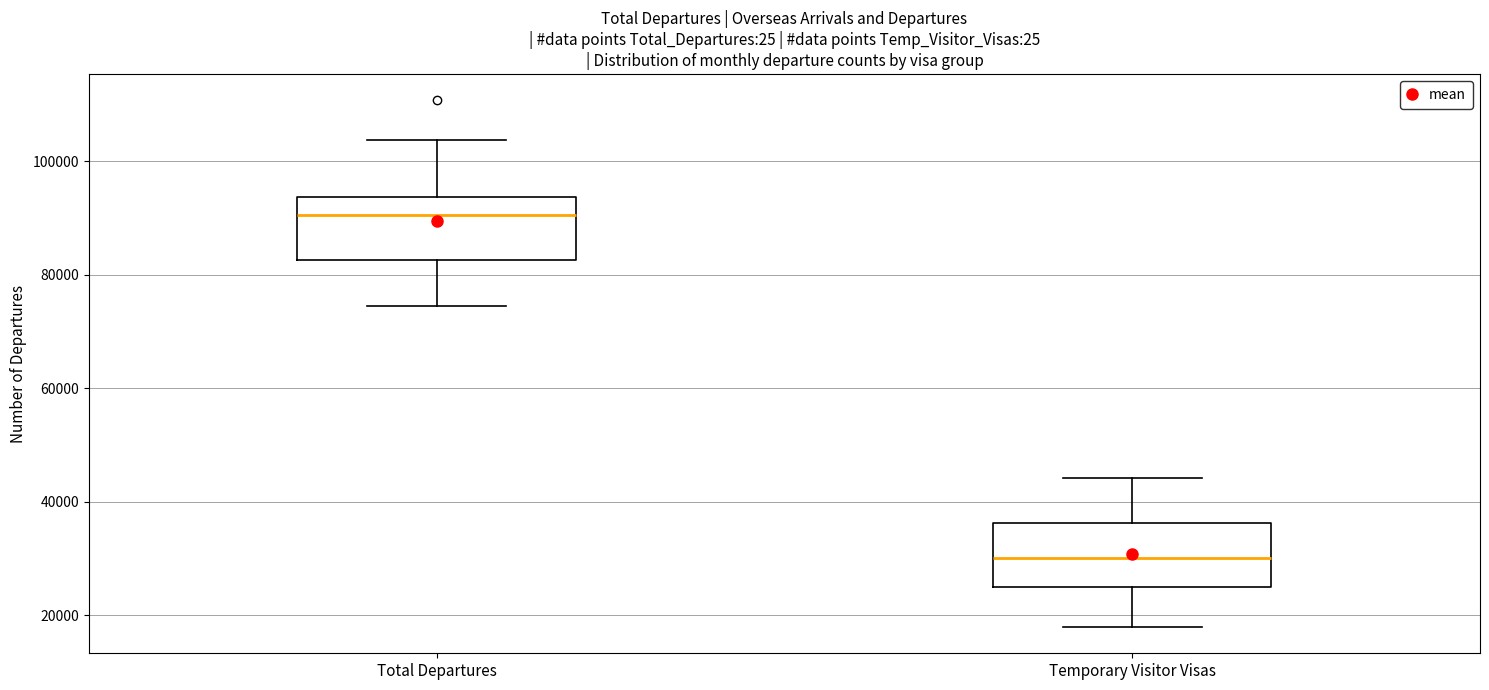

Which box's median line is the highest?

Total Departures